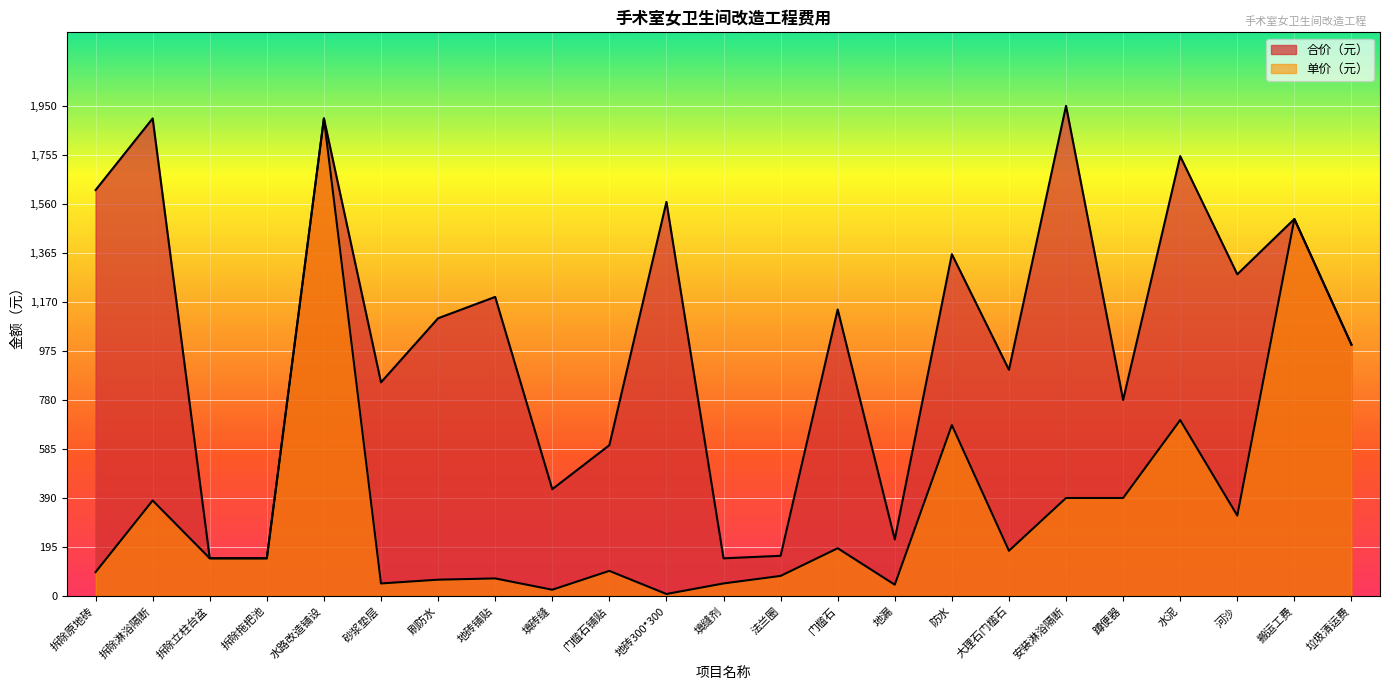

Which series has the largest total across all categories?

合价（元）